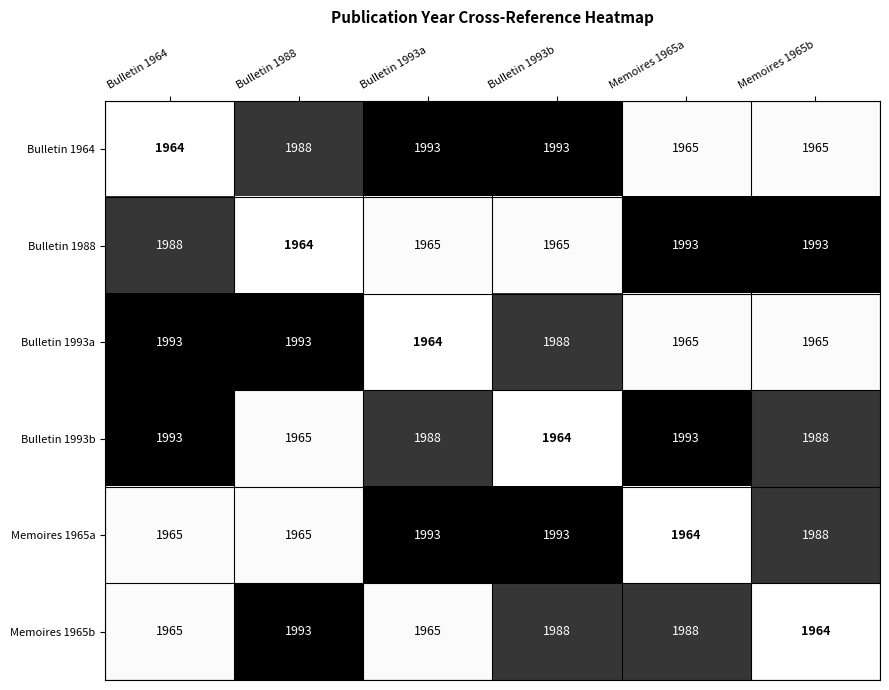

At which label is Bulletin 1964 closest to 1978?

Bulletin 1988